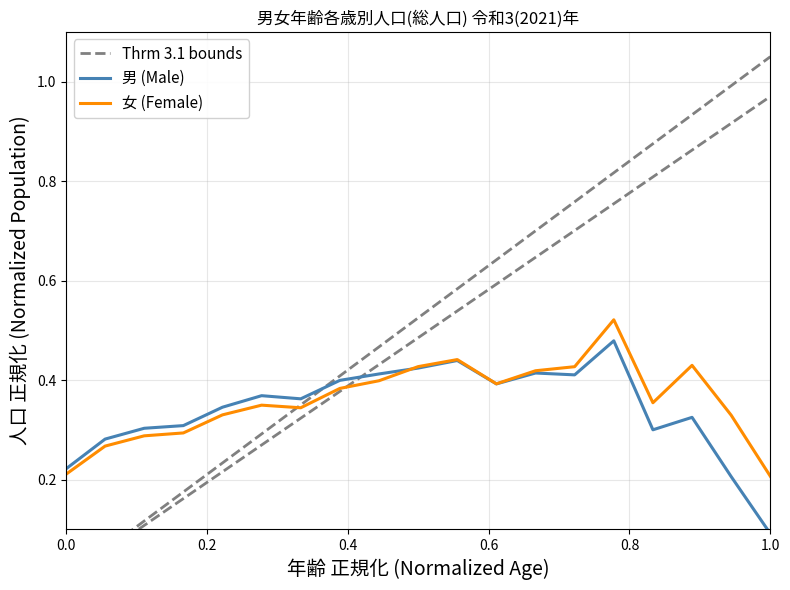

What is the difference between the second highest and second lowest values in the 女 (Female) series?

0.2